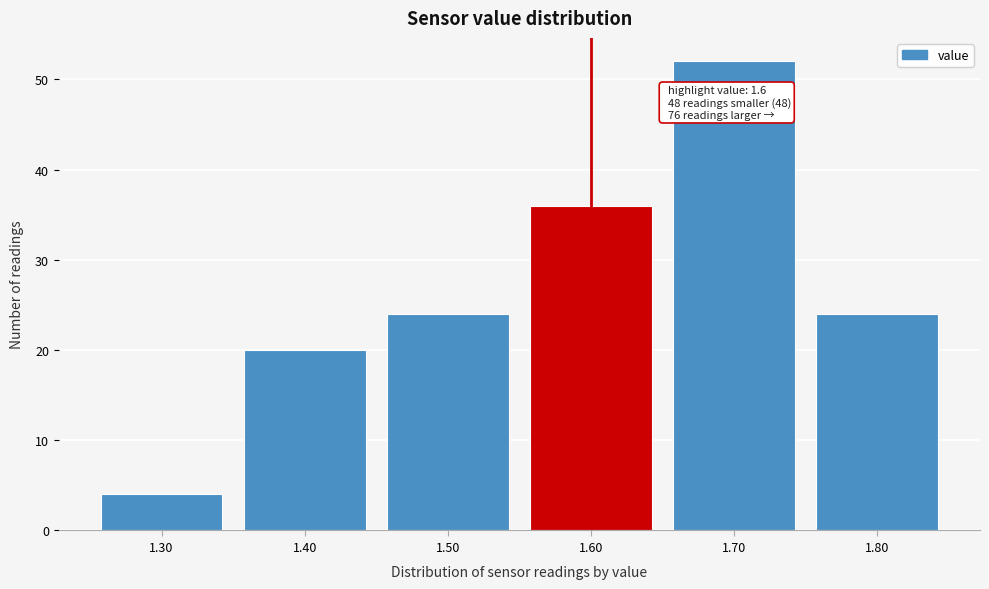

Which range on the x-axis has the tallest bar?

1.65 to 1.75